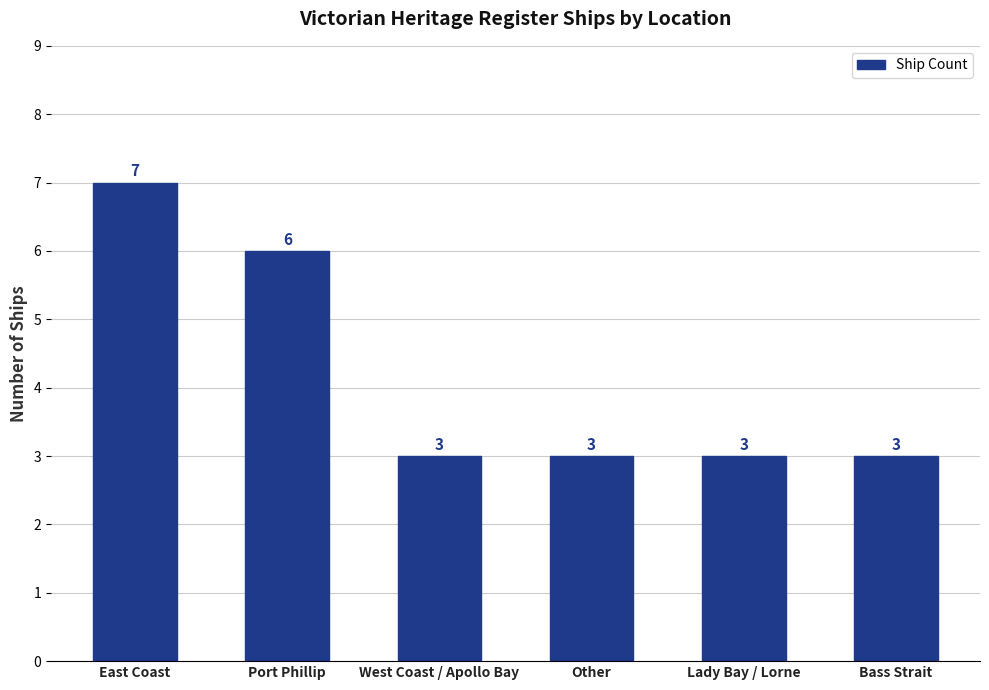

What is the label of the 3rd bar from the right?

Other